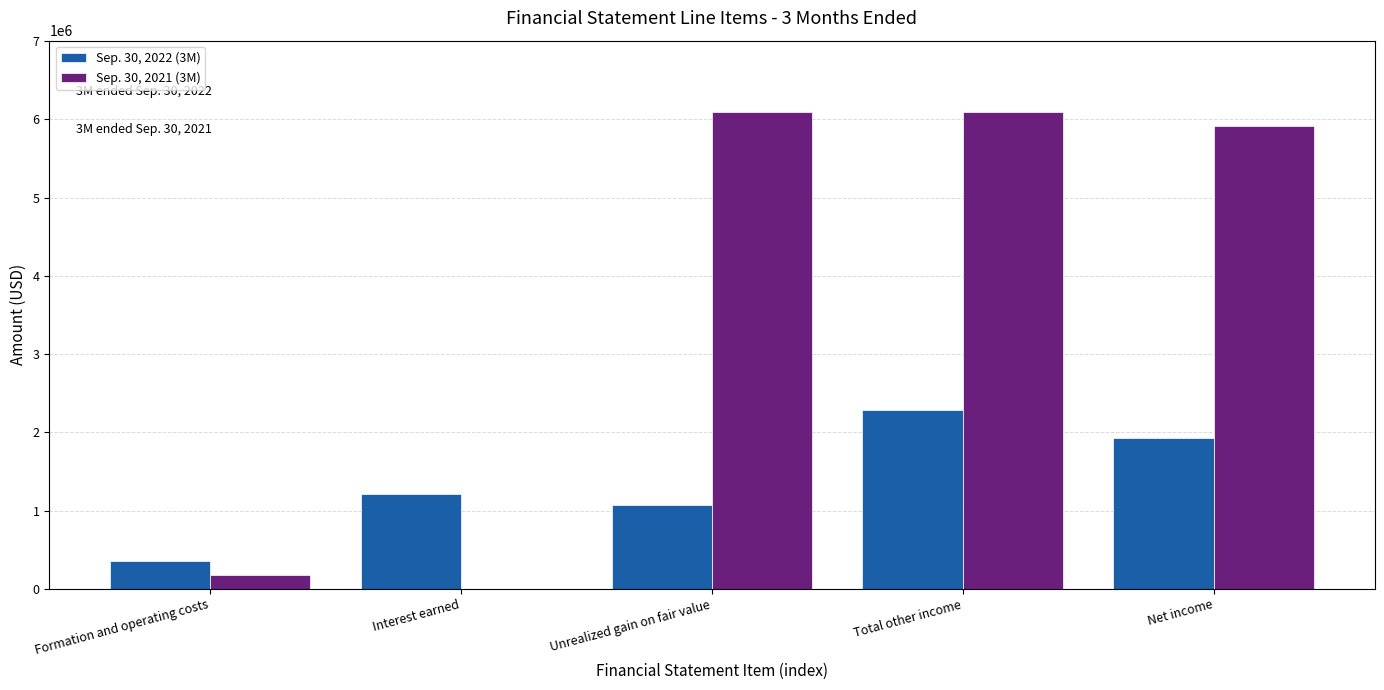

Between Unrealized gain on fair value and Net income, which series saw the biggest shift?

Sep. 30, 2022 (3M)